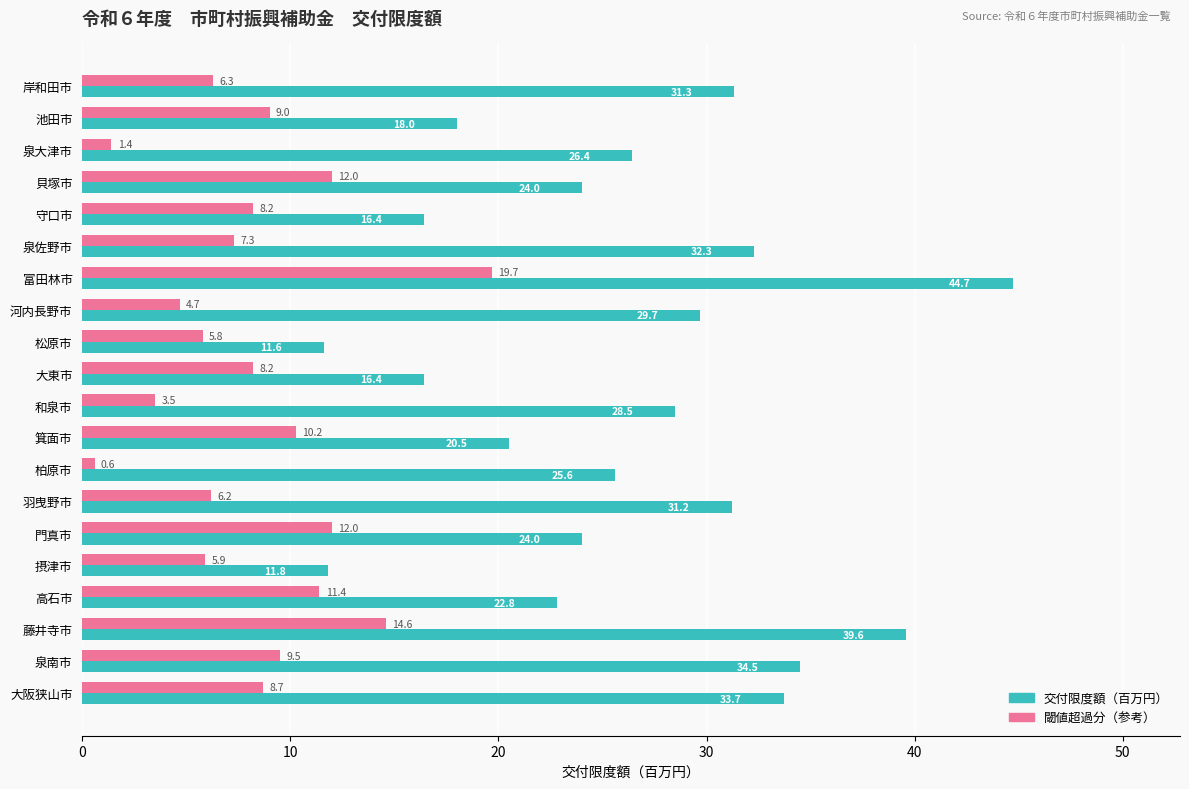

How many series are shown in this chart?

2